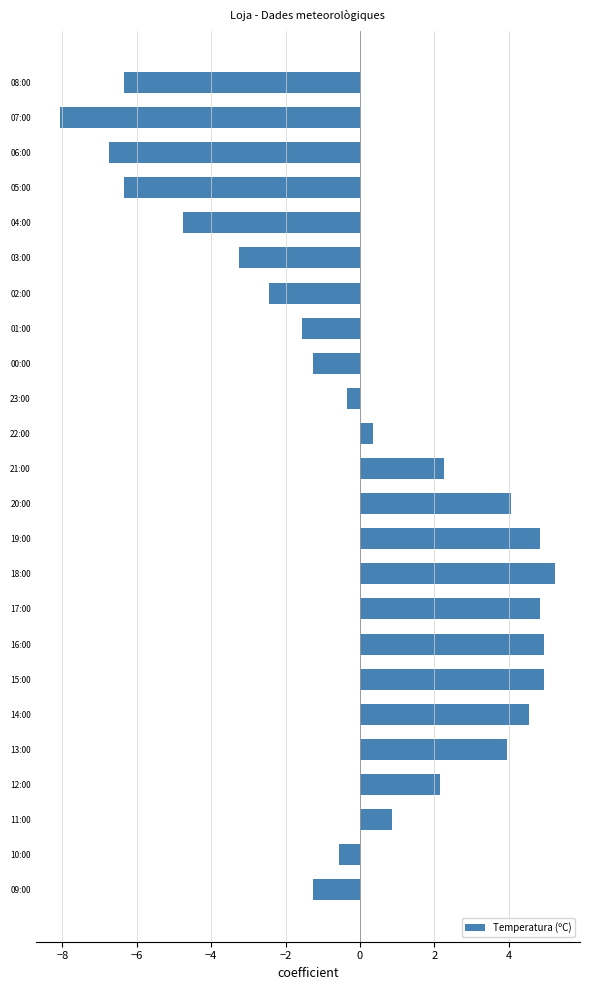

How many values are above zero?

12